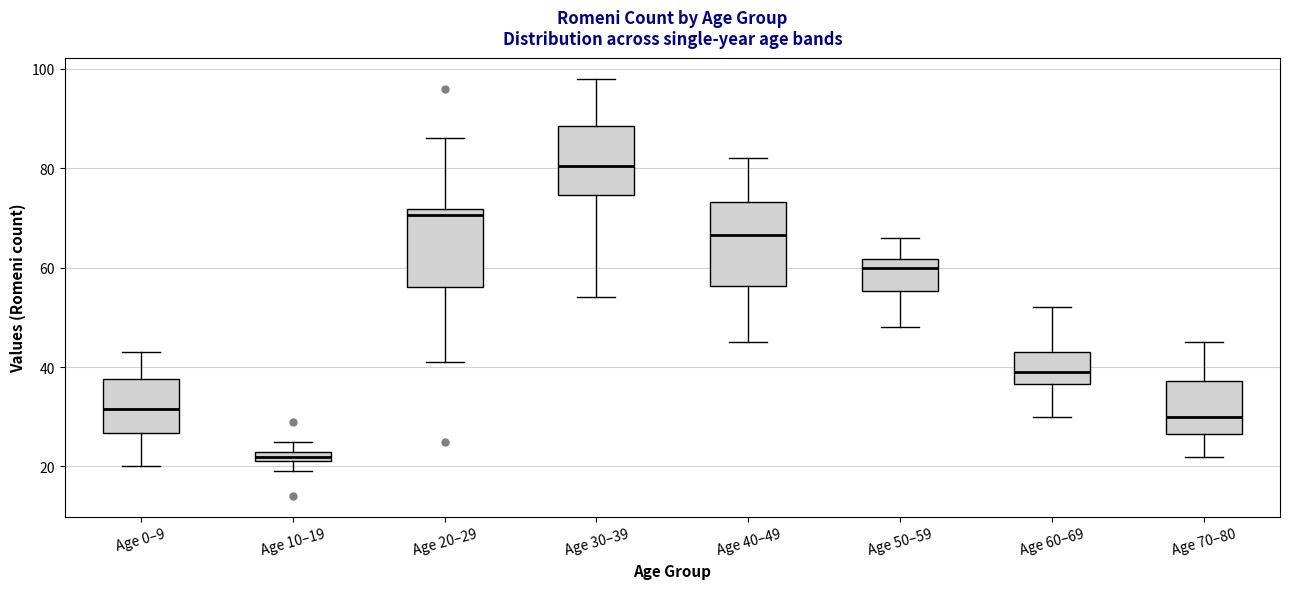

Which box has the lowest median line?

Age 10–19